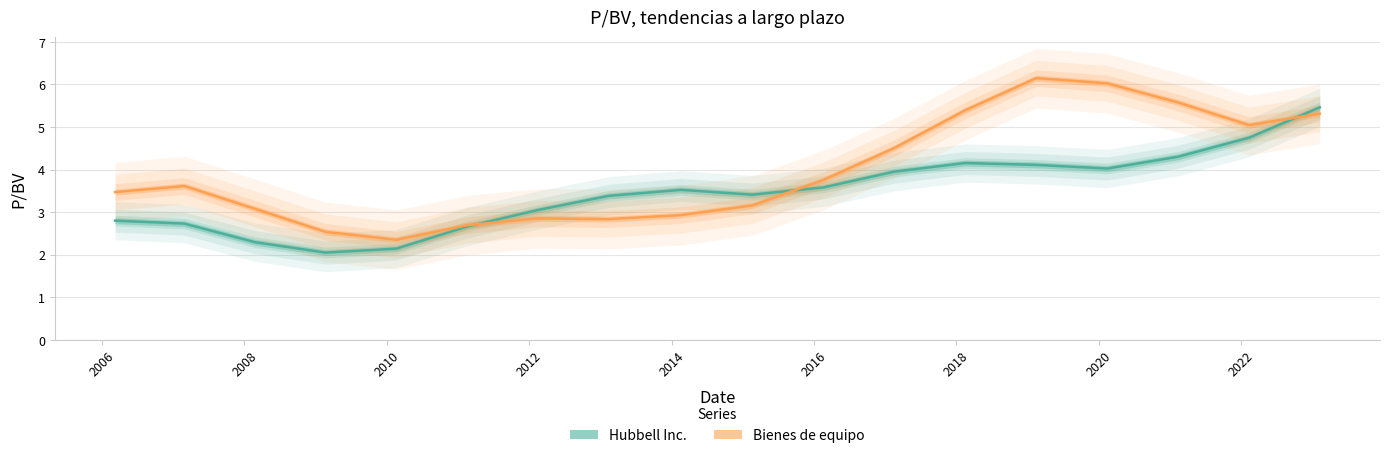

Reading right to left, extract all data points from this chart.

Hubbell Inc.: 5.5	4.7	4.3	4.0	4.1	4.2	3.9	3.6	3.4	3.5	3.4	3.0	2.7	2.1	2.0	2.3	2.7	2.8
Bienes de equipo: 5.3	5.0	5.6	6.0	6.1	5.4	4.5	3.8	3.2	2.9	2.8	2.9	2.7	2.3	2.5	3.1	3.6	3.5